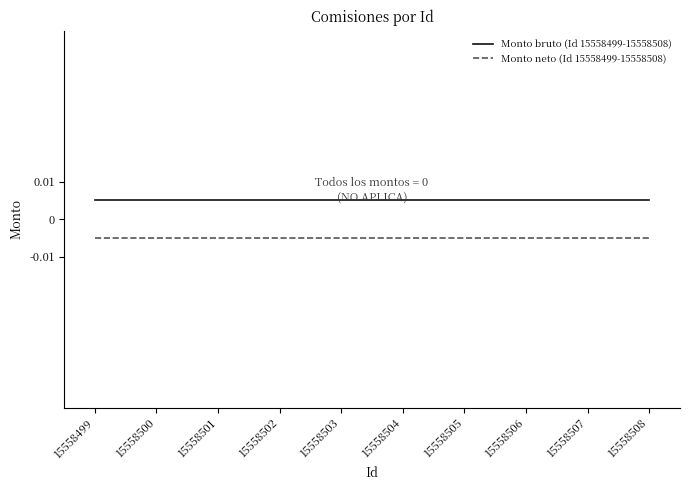

Which category has the lowest value across all series?

15558499